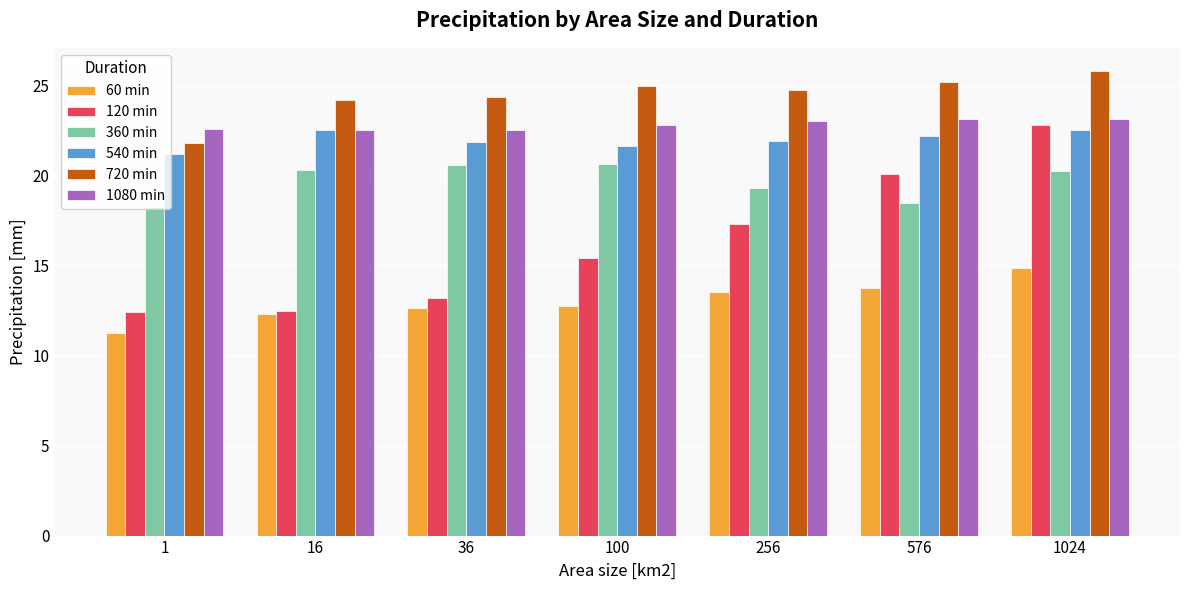

The value of 1080 min at 100 is 40.6. True or false?

False